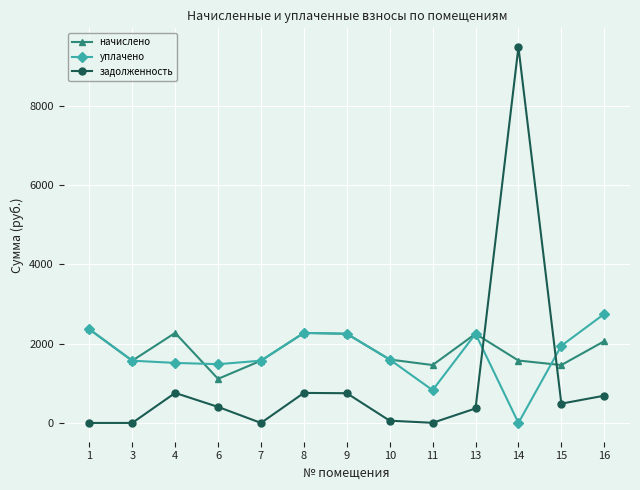

Rank the series at 14 from lowest to highest value.

уплачено, начислено, задолженность